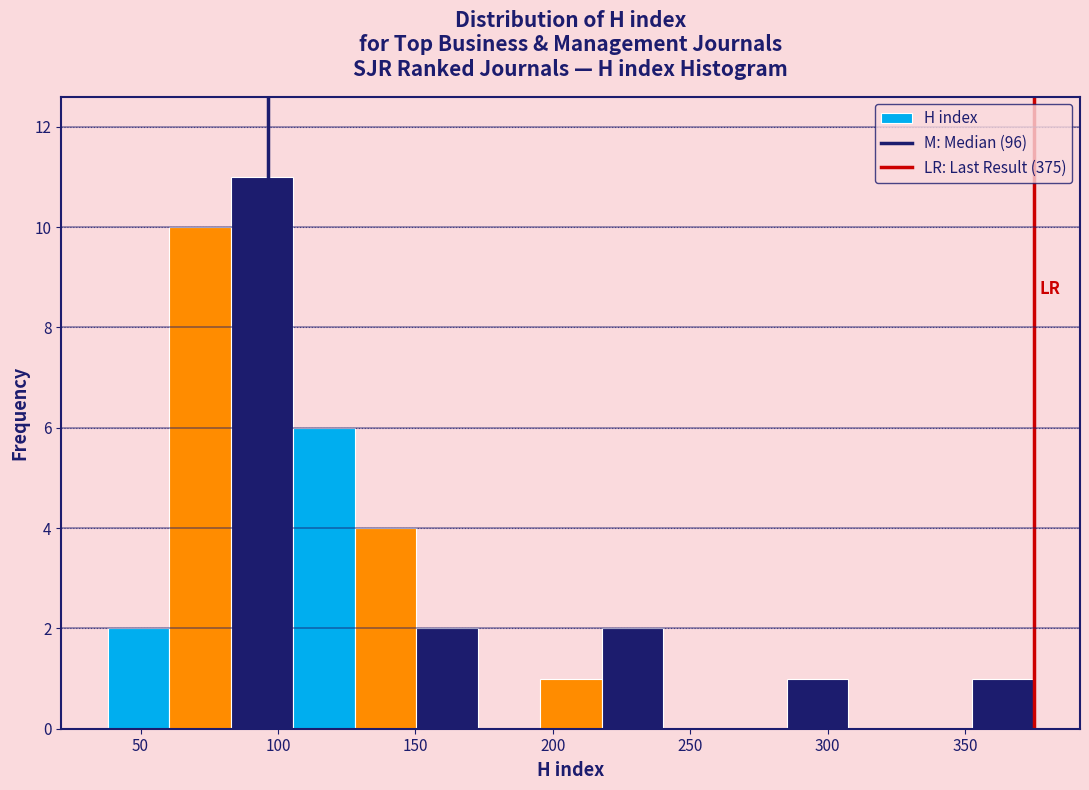

Which range on the x-axis has the tallest bar?

85 to 105